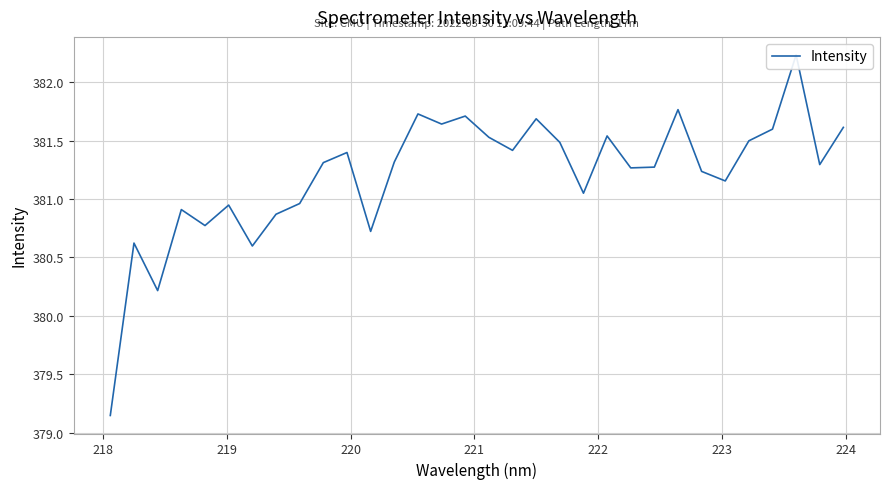

Is it true that the value at 27 is 187.2?

False